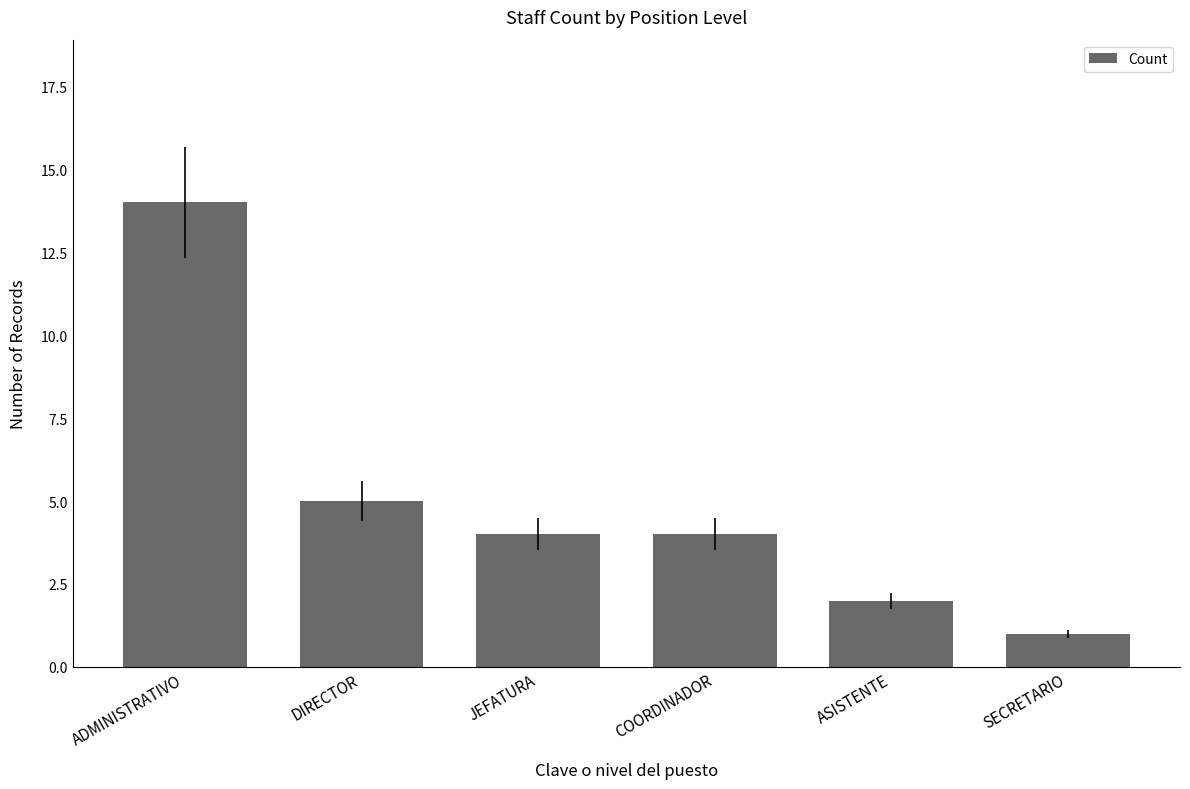

Which label corresponds to the largest value in the chart?

ADMINISTRATIVO